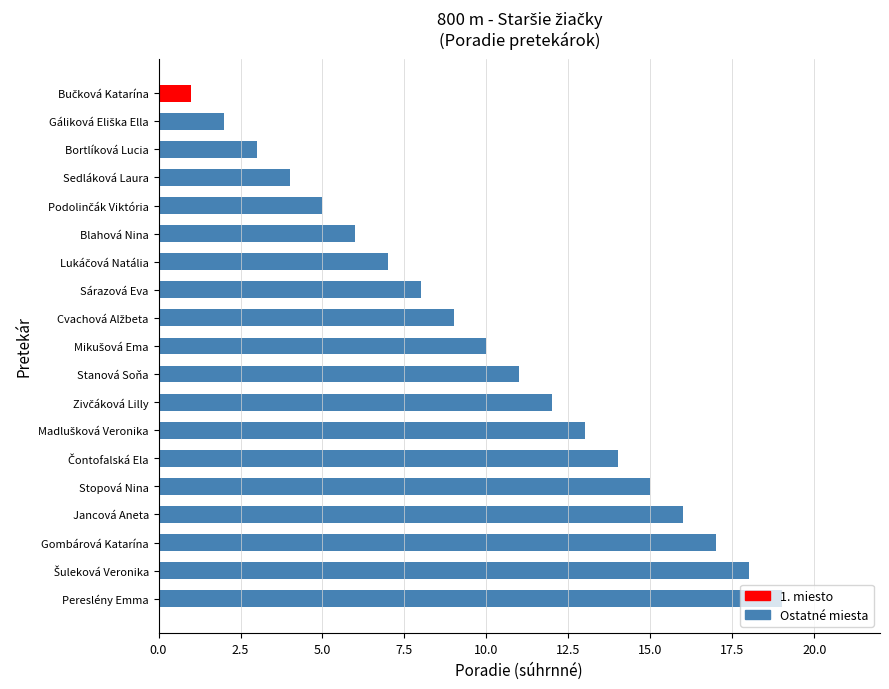

What is the maximum value shown in the chart?

19